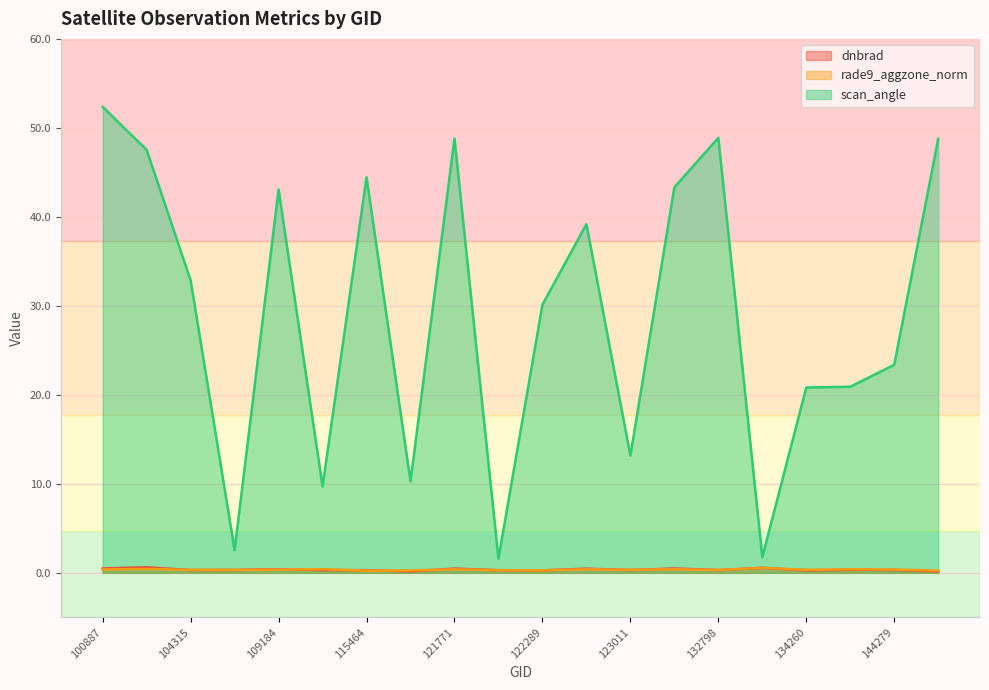

Count the number of data series in this chart.

3